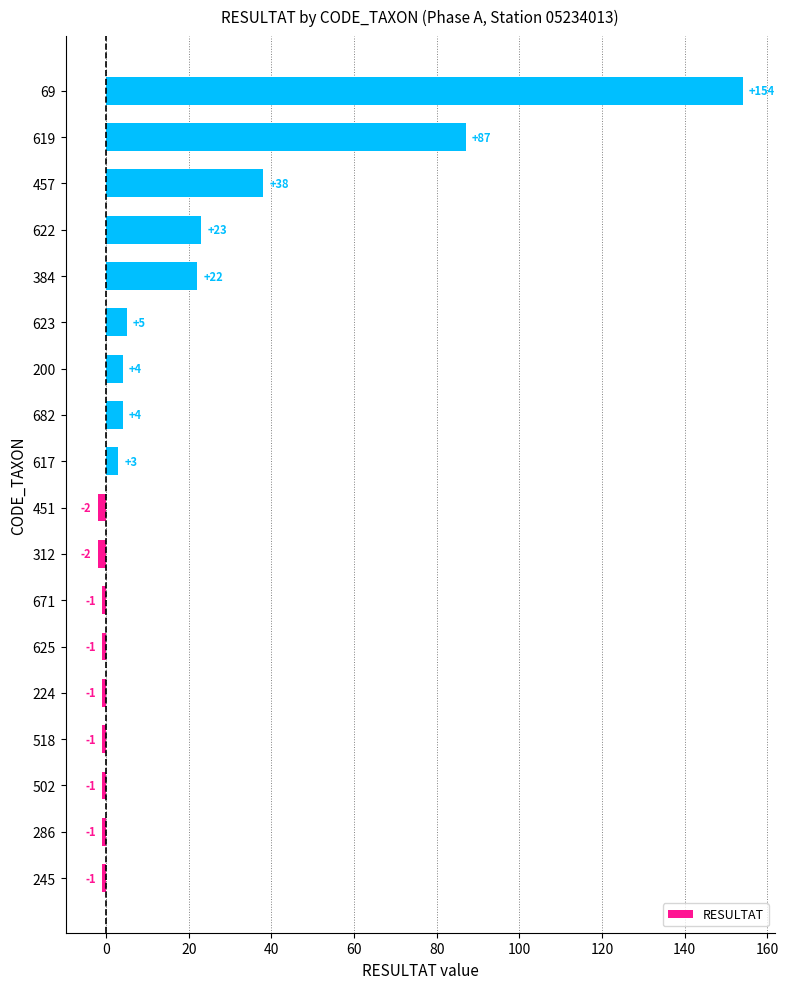

What is the change in value from 451 to 623?

+7